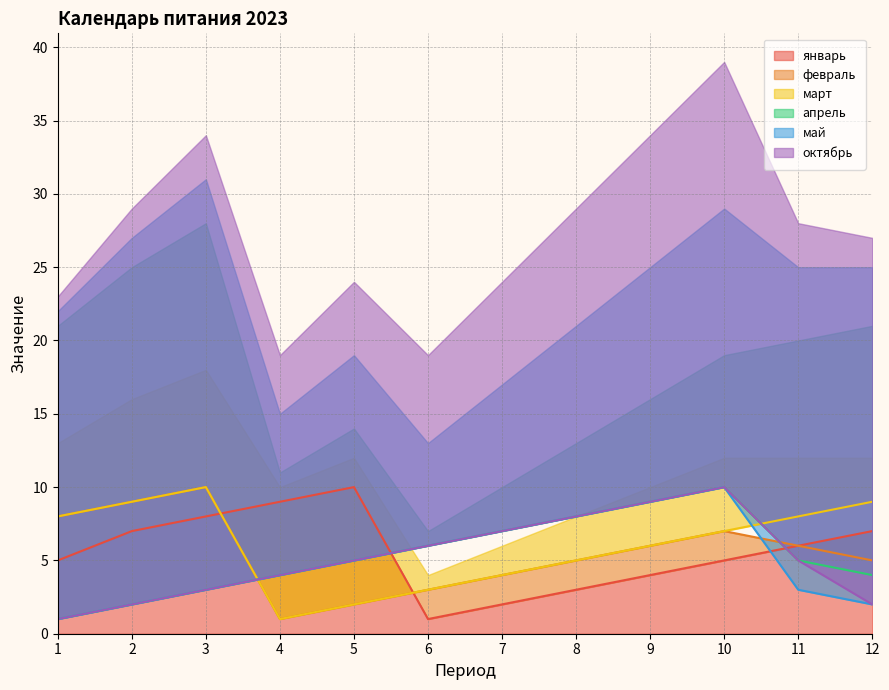

What is the sum of all февраль values?

66